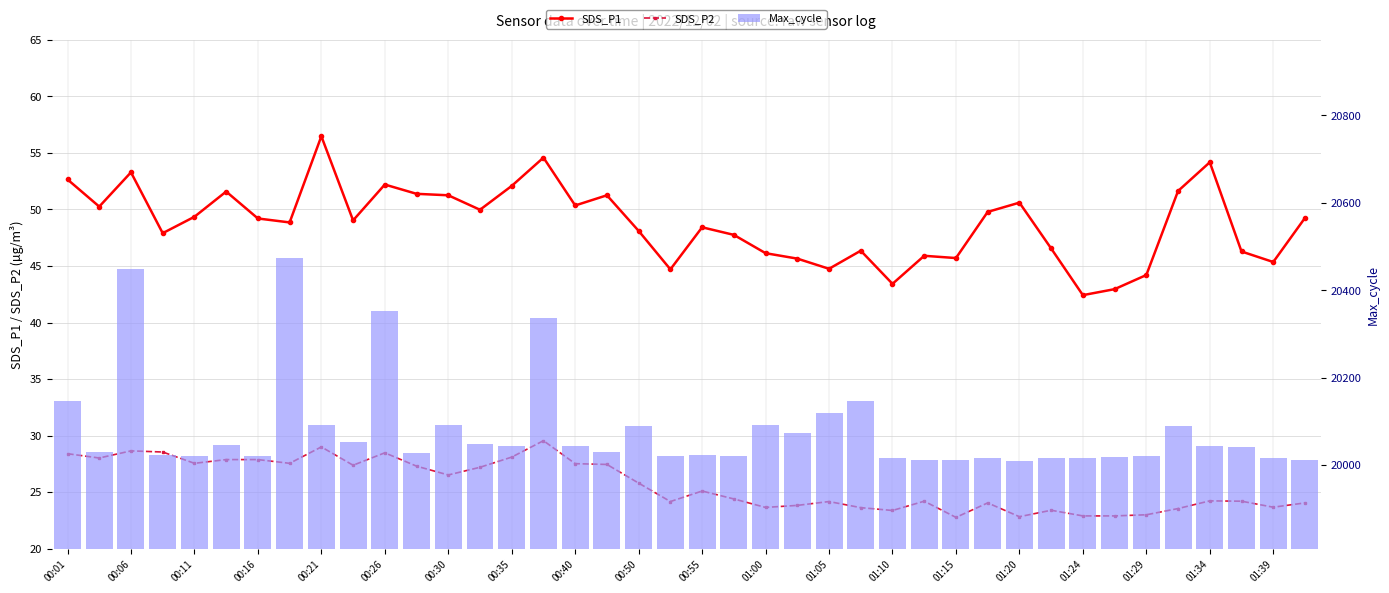

Is it true that Max_cycle equals 20146.0 at 25?

True